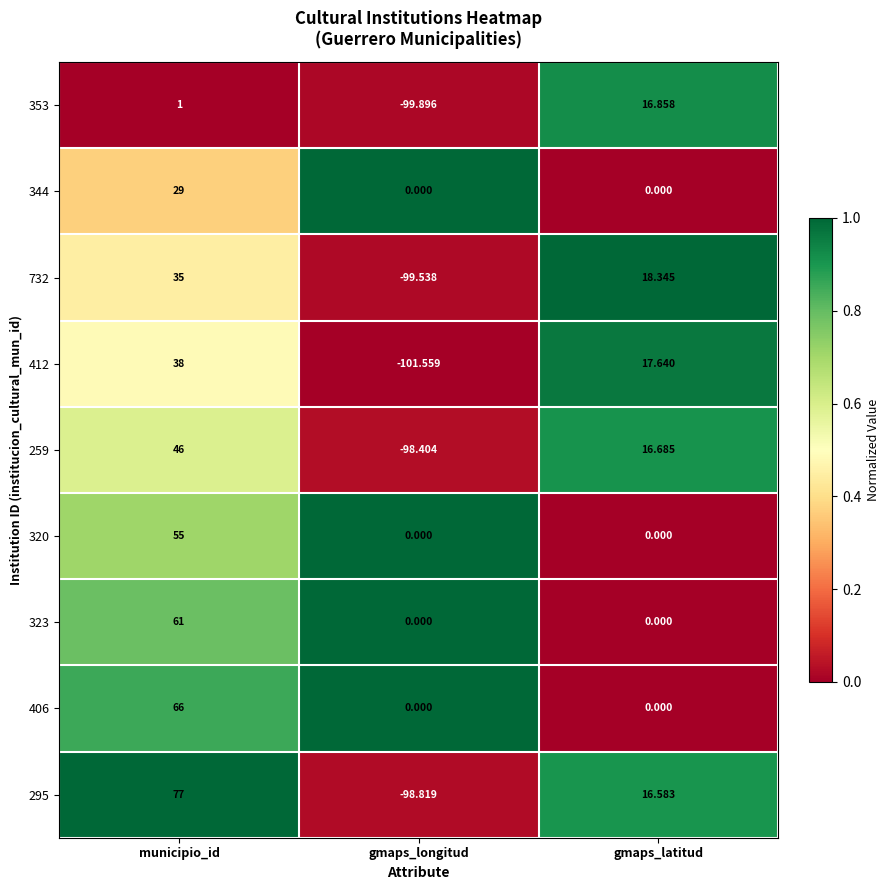

Rank the series by their maximum value, from lowest to highest.

353, 344, 732, 412, 259, 320, 323, 406, 295